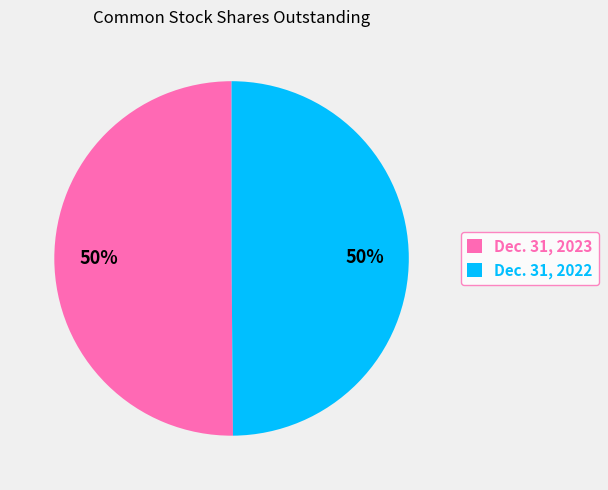

To the nearest percent, what portion does Dec. 31, 2023 represent?

50%